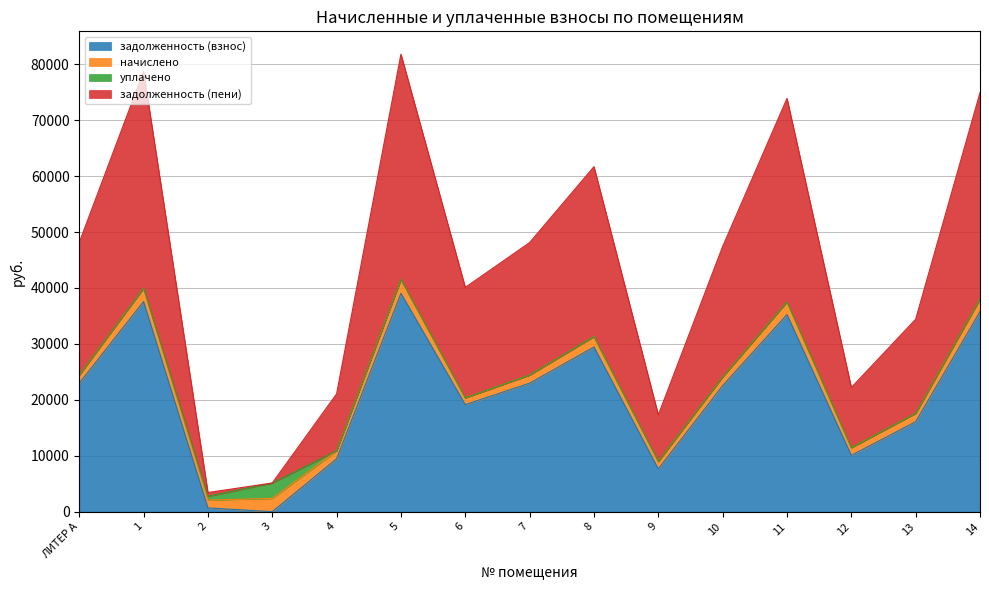

What is the spread (max minus min) of values at 2?

1383.8